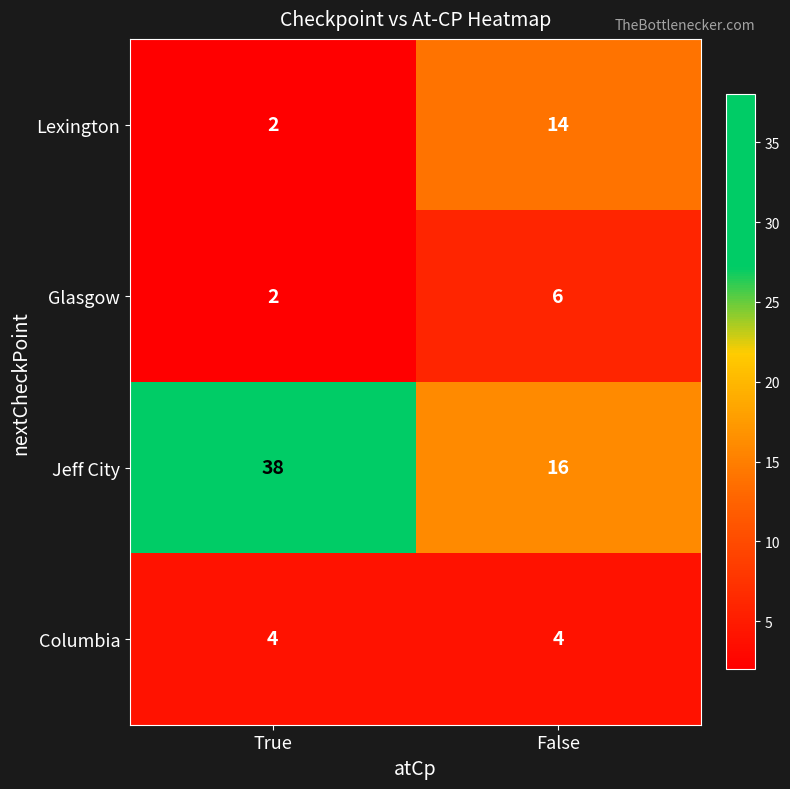

What is the maximum value for Jeff City?

38